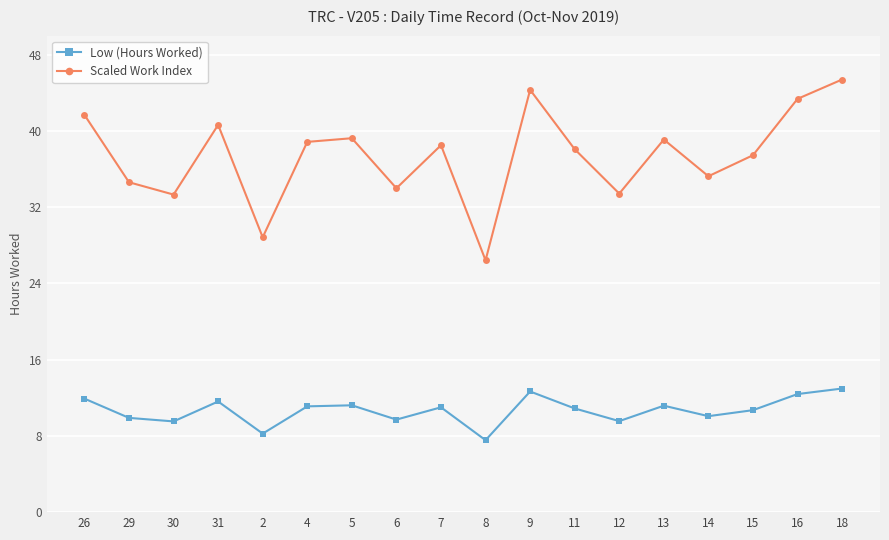

What value does the Scaled Work Index series have at 7?

38.5